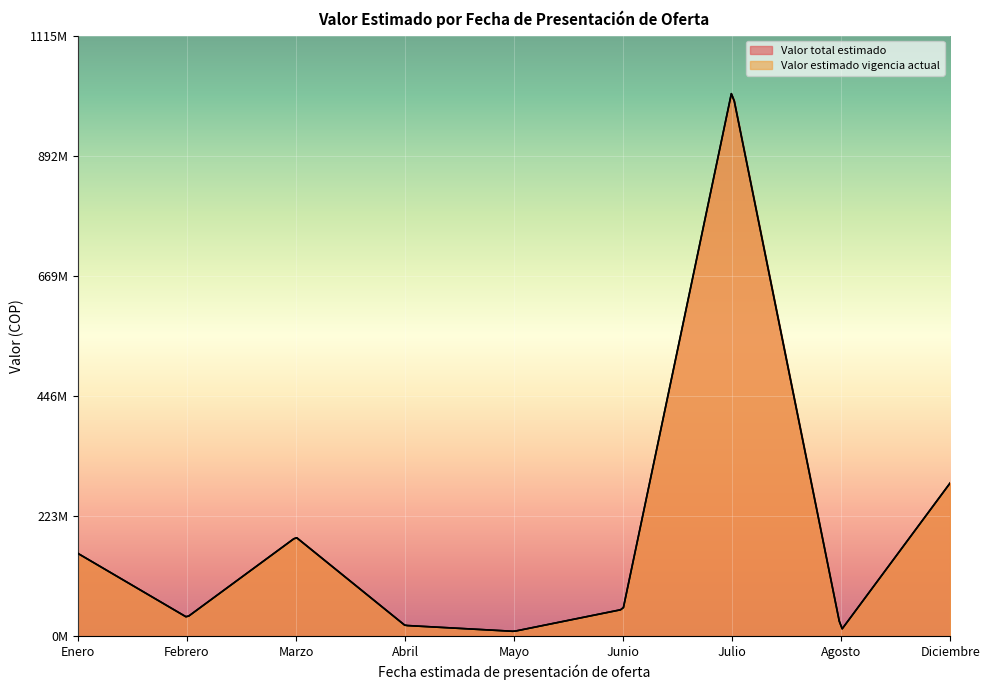

At how many categories does at least one series exceed 729485773?

1